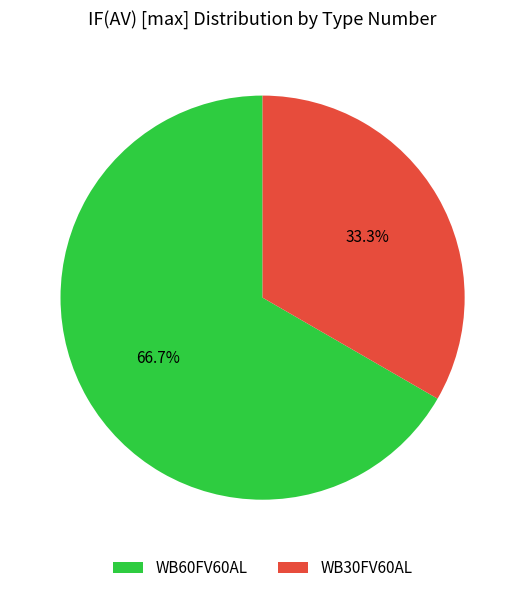

Combined, what portion of the pie is WB30FV60AL and WB60FV60AL?

100.0%